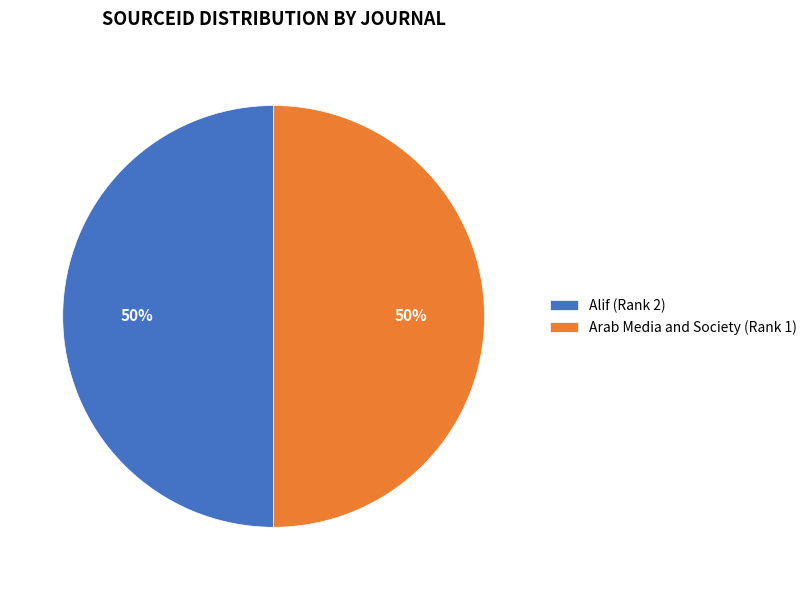

How many slices are in this pie chart?

2